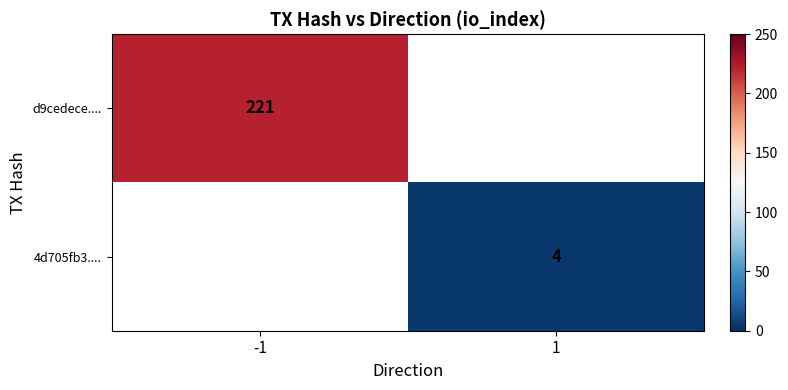

What is the maximum value shown in the chart?

221.0